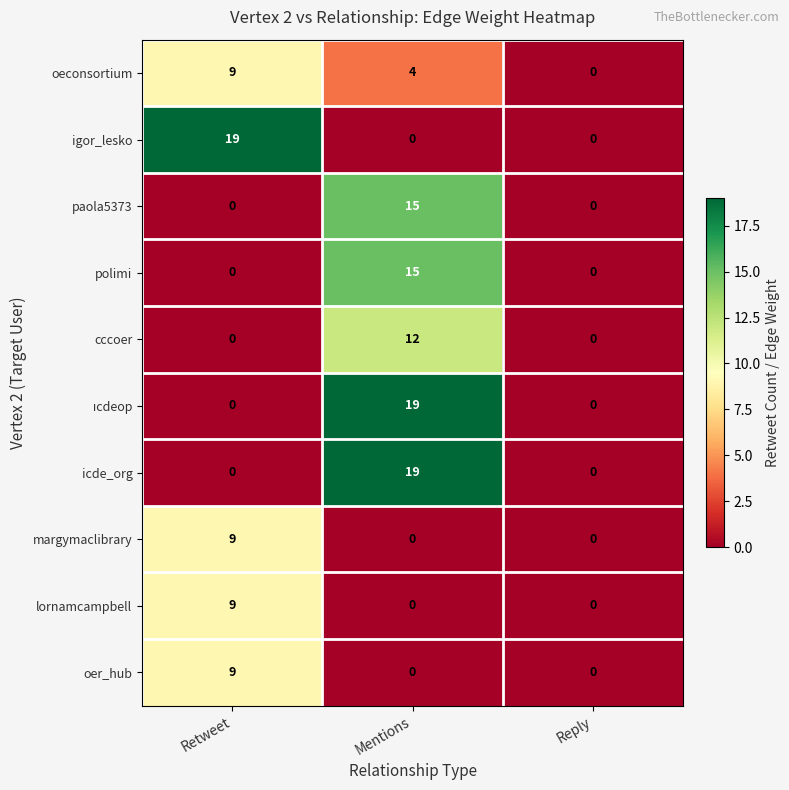

What is the spread (max minus min) of values at Retweet?

19